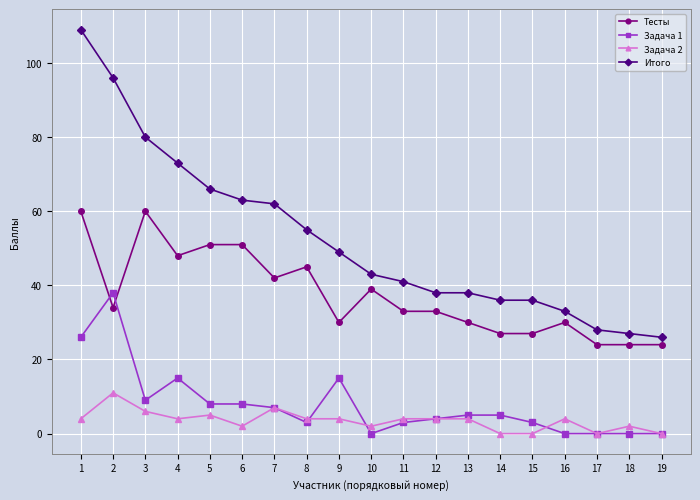

Which series has the largest total across all categories?

Итого